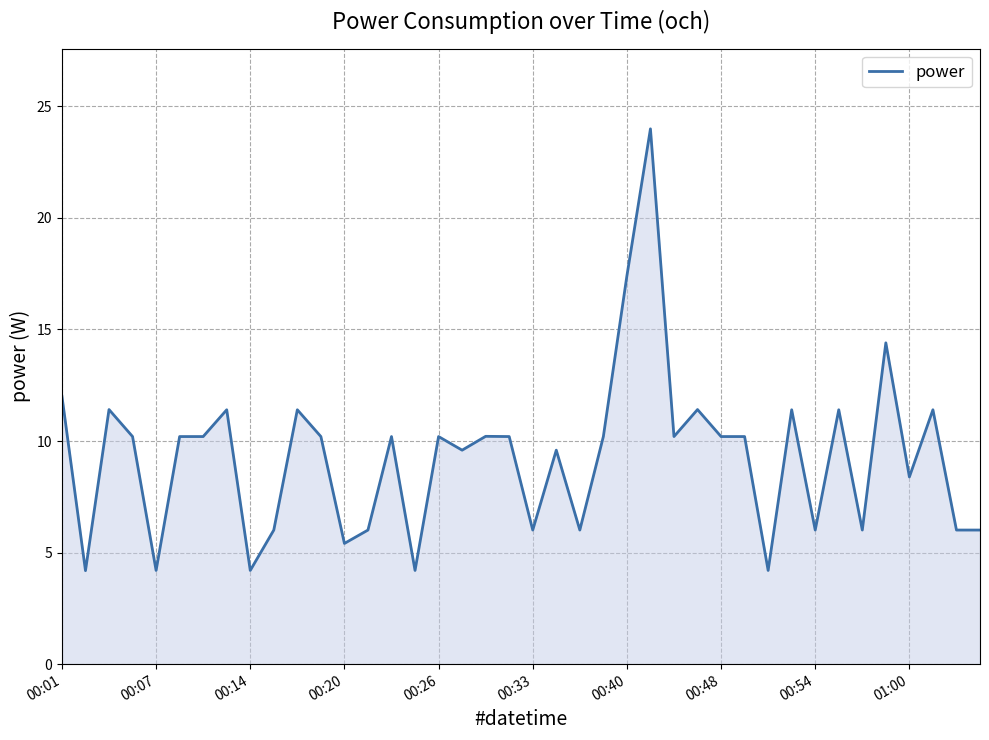

What is the minimum value shown in the chart?

4.2